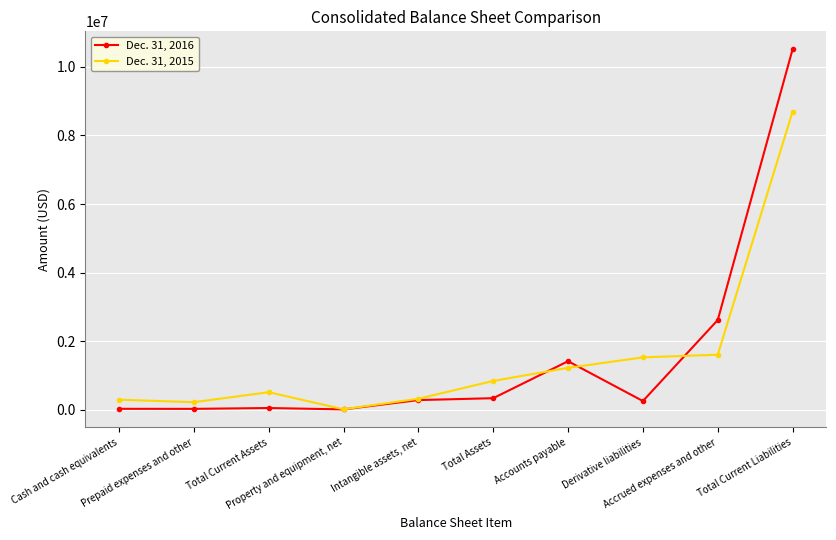

What is the spread (max minus min) of values at Intangible assets, net?

38994